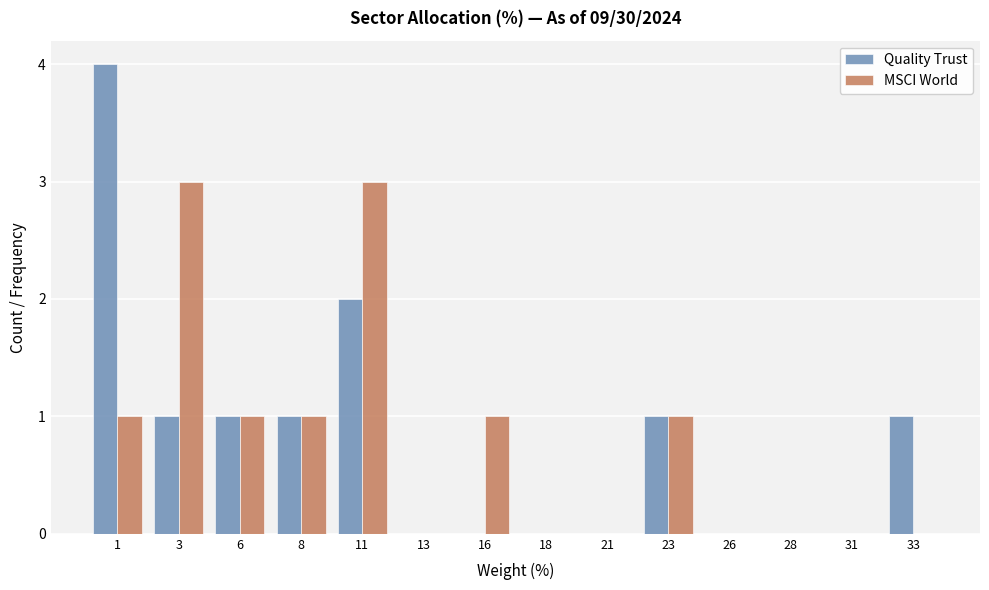

Reading right to left, transcribe all the data shown in this chart.

Quality Trust: 33=1	31=0	28=0	26=0	23=1	21=0	18=0	16=0	13=0	11=2	8=1	6=1	3=1	1=4
MSCI World: 33=0	31=0	28=0	26=0	23=1	21=0	18=0	16=1	13=0	11=3	8=1	6=1	3=3	1=1